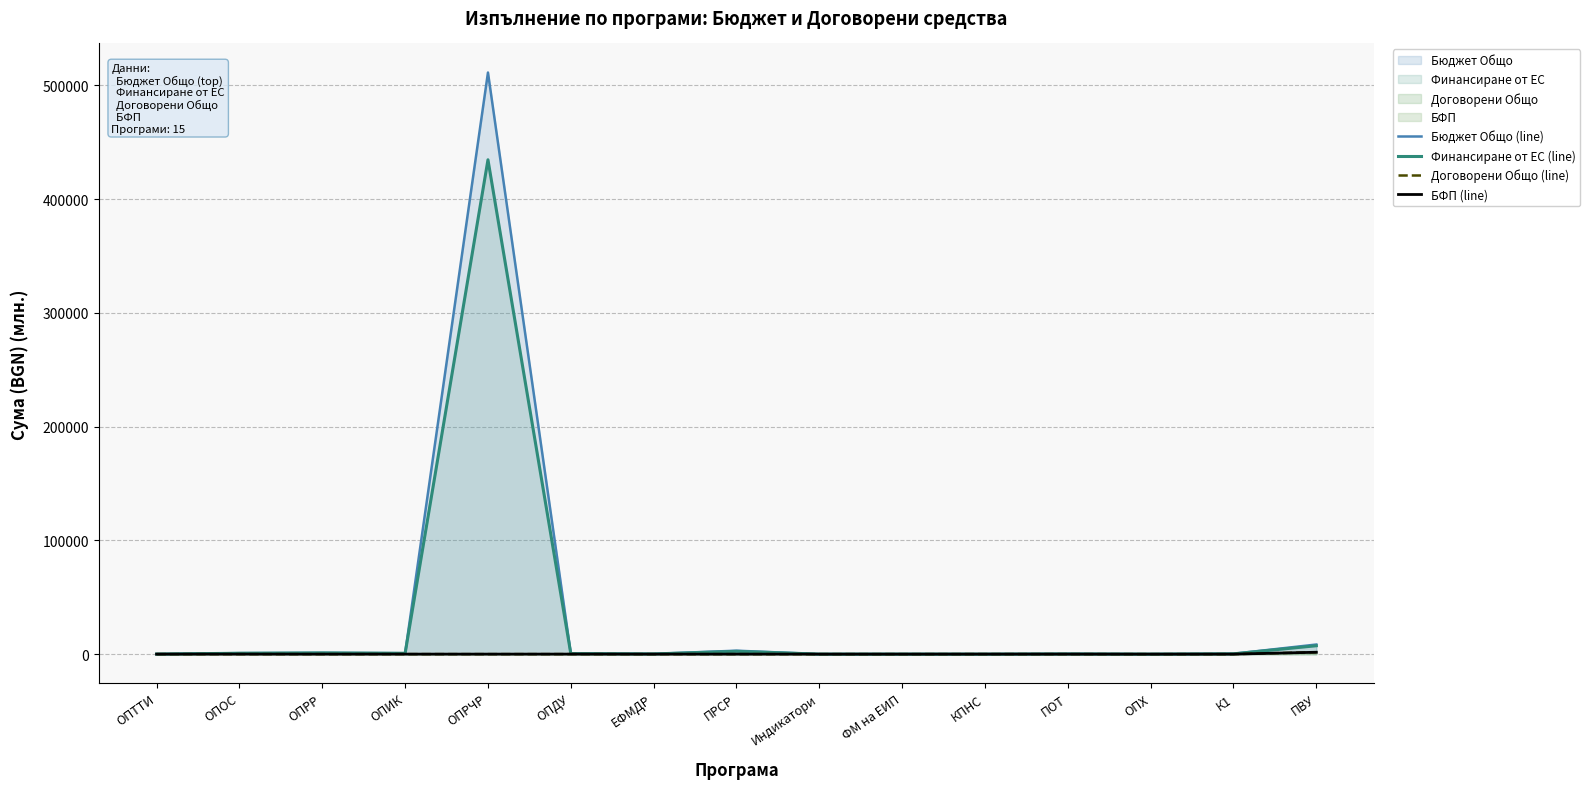

What is the spread (max minus min) of values at Индикатори?

5.0